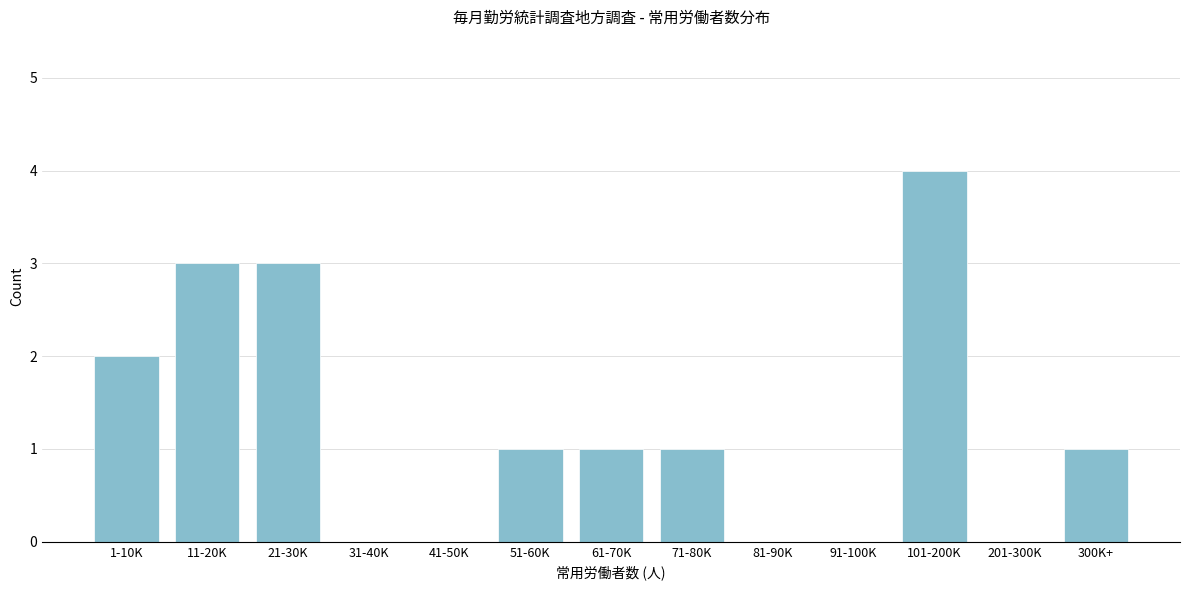

Reading left to right, extract all data points from this chart.

1-10K=2	11-20K=3	21-30K=3	31-40K=0	41-50K=0	51-60K=1	61-70K=1	71-80K=1	81-90K=0	91-100K=0	101-200K=4	201-300K=0	300K+=1